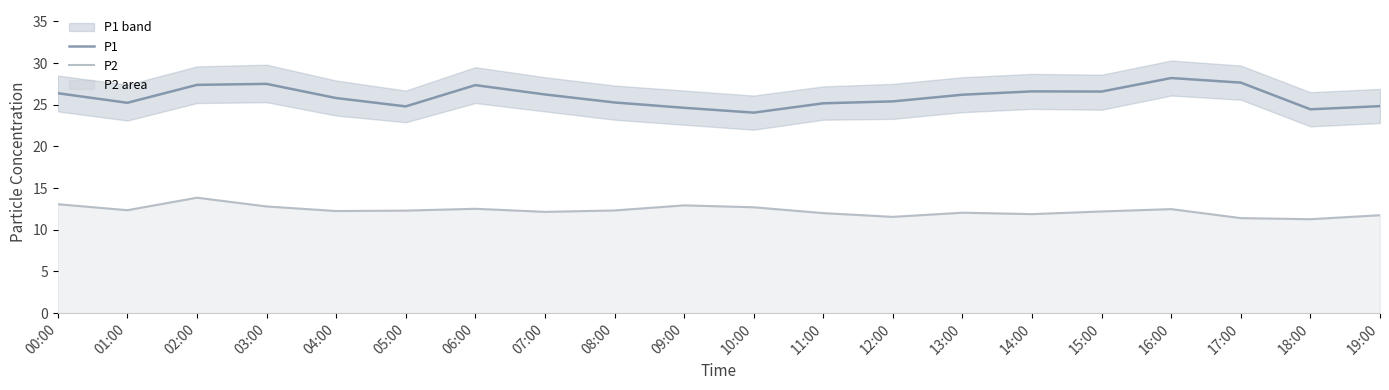

True or false: P1 and P2 intersect in this chart.

False